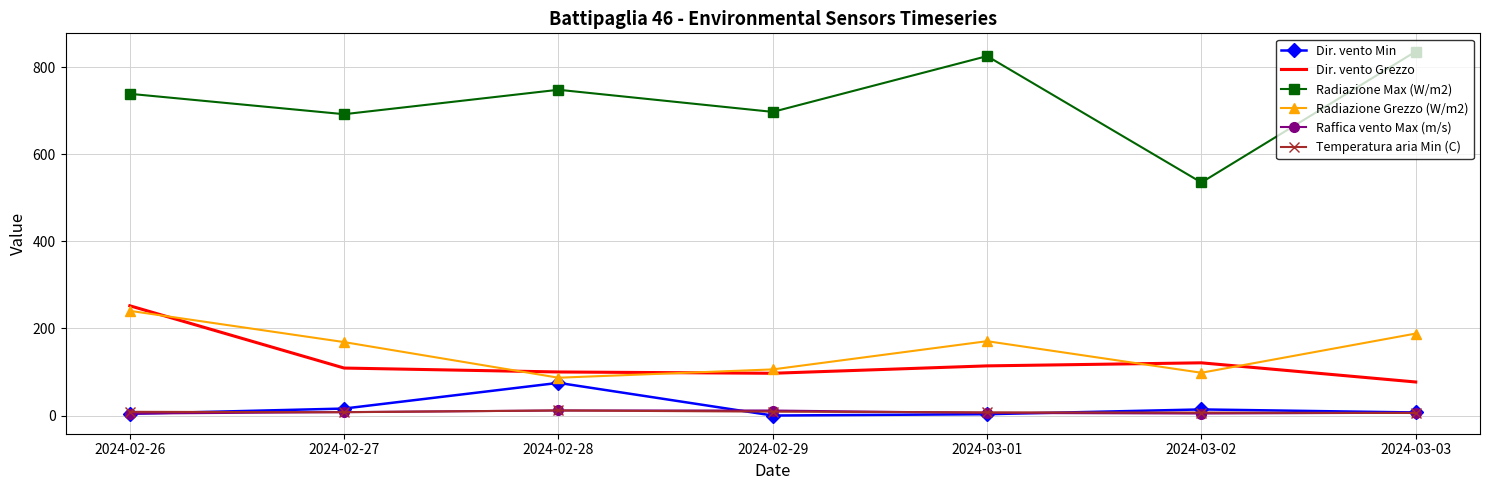

Is it true that Radiazione Max (W/m2) equals 1011.4 at 2024-02-28?

False